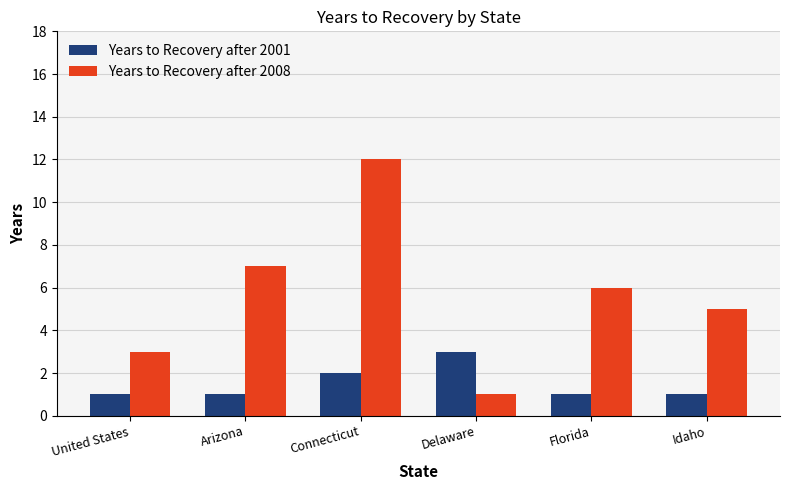

Is the value of Years to Recovery after 2001 at Idaho greater than the value of Years to Recovery after 2008 at Connecticut?

No